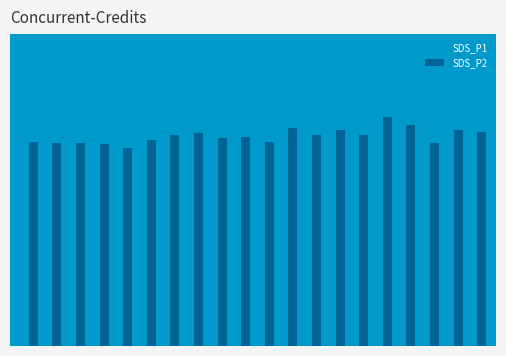

Which series has the largest range (max minus min)?

SDS_P1